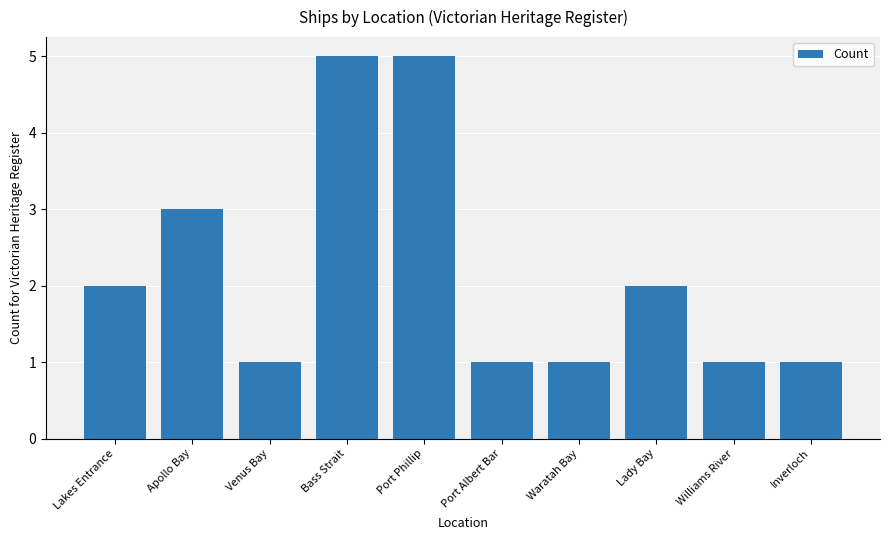

Approximately how many times larger is the value at Apollo Bay compared to Bass Strait?

0.6